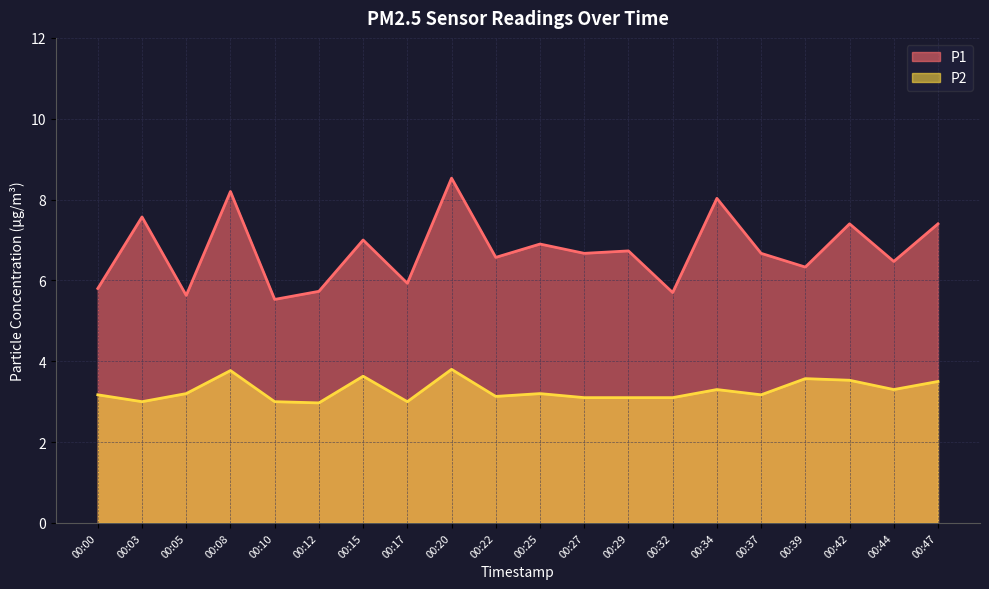

What is the minimum value for P2?

3.0